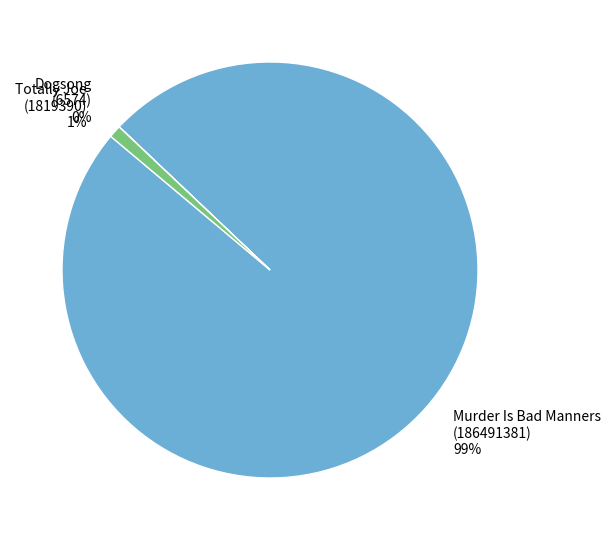

Combined, do Totally Joe (1819390) and Murder Is Bad Manners (186491381) account for over 50%?

Yes